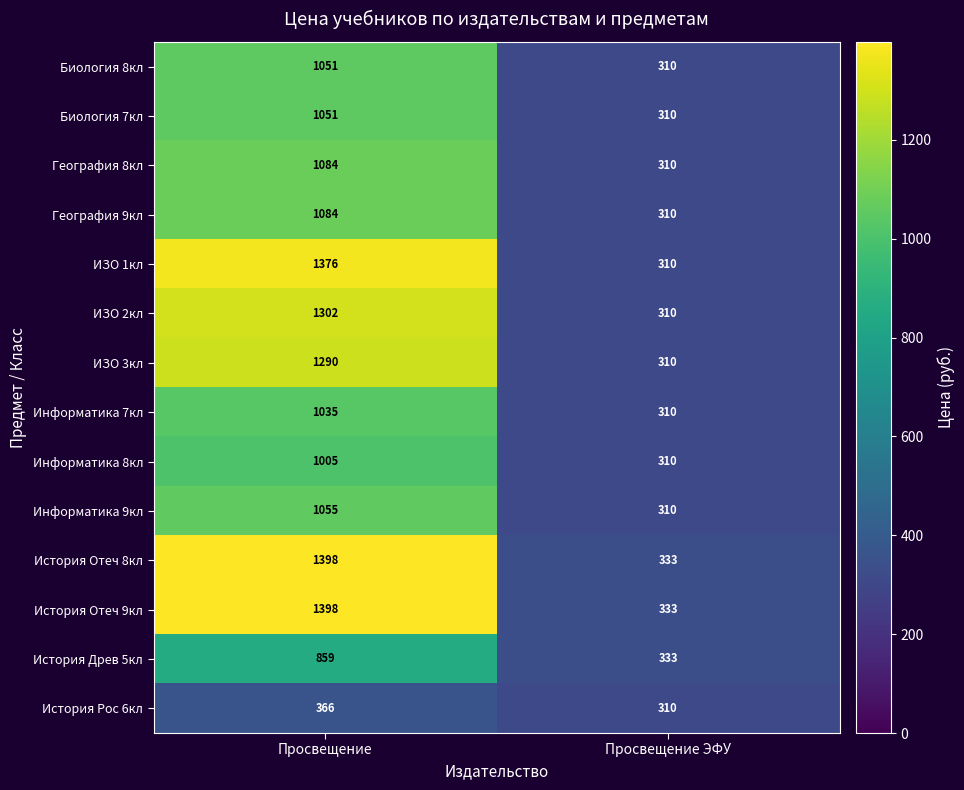

Rank the categories by История Древ 5кл value from lowest to highest.

Просвещение ЭФУ, Просвещение